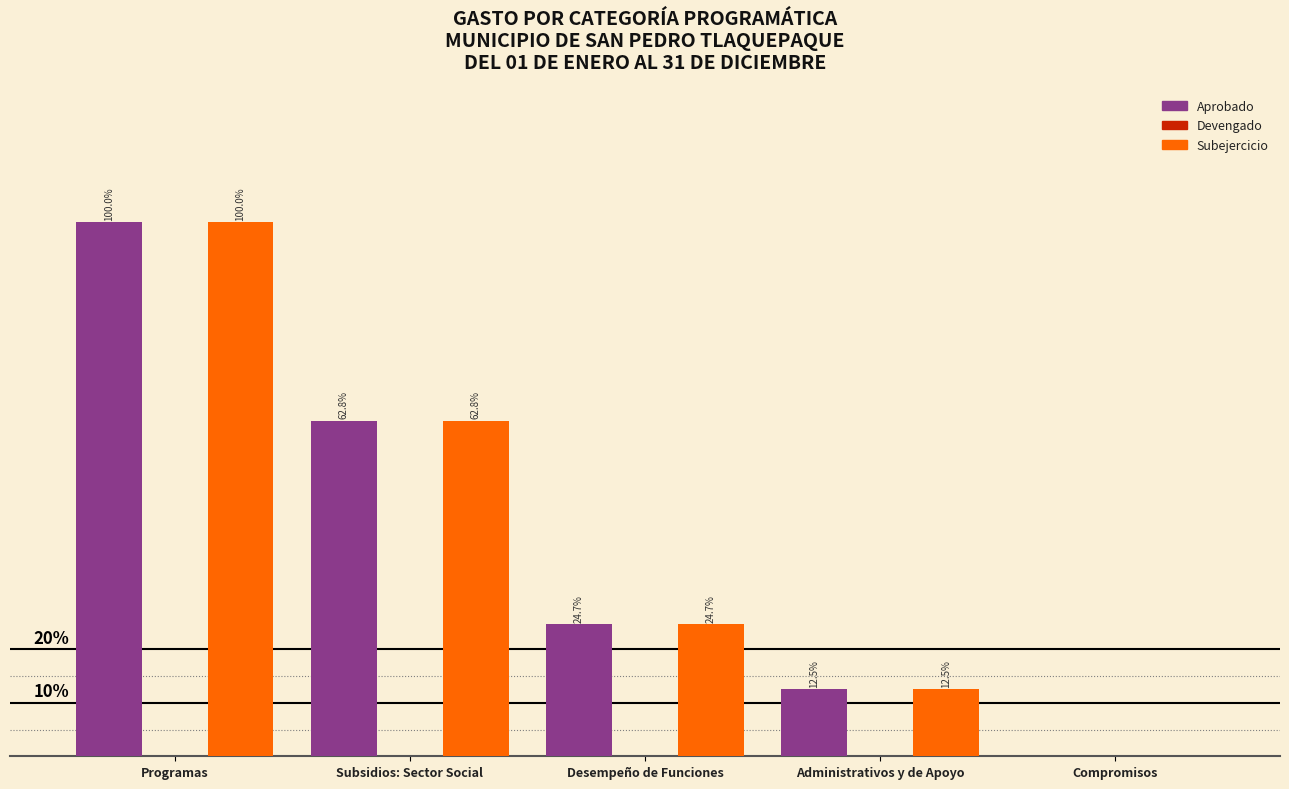

Does the chart contain stacked bars?

No